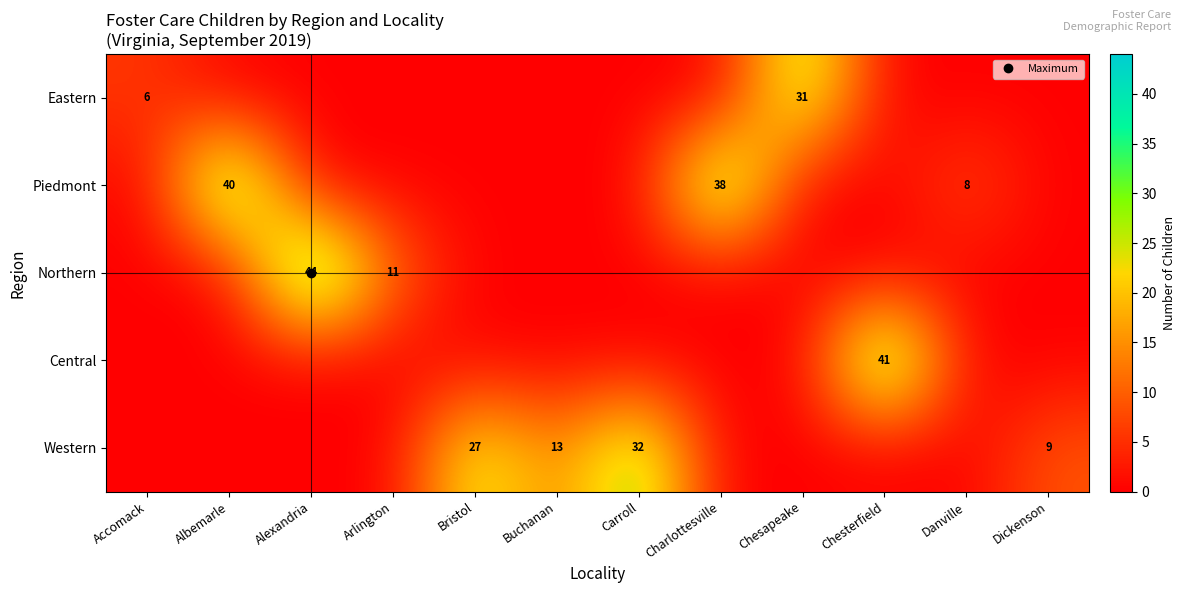

What is the difference between the highest and lowest values at Alexandria?

44